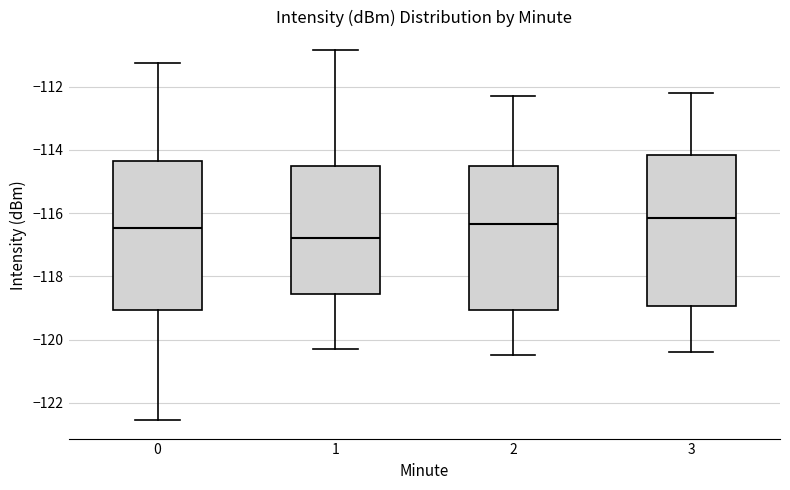

Reading left to right, read every box against the y-axis: the position of its median line, the range the box covers, and the ends of its whiskers. The values are not printed on the chart, so give them approximately, as read against the axis.

0: median -116.4, box -119.0 to -114.4, whiskers -122.6 to -111.2
1: median -116.8, box -118.6 to -114.6, whiskers -120.2 to -110.8
2: median -116.4, box -119.0 to -114.4, whiskers -120.4 to -112.2
3: median -116.2, box -119.0 to -114.2, whiskers -120.4 to -112.2